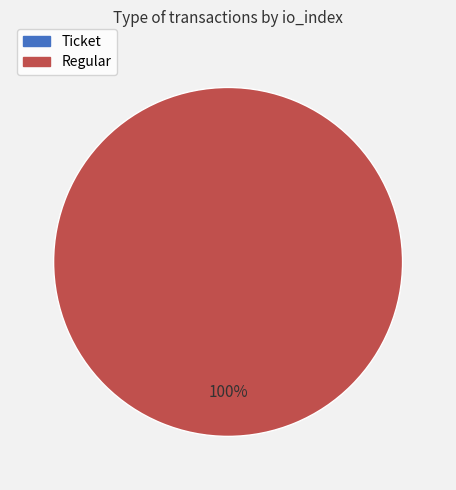

Count the number of slices in the pie.

2